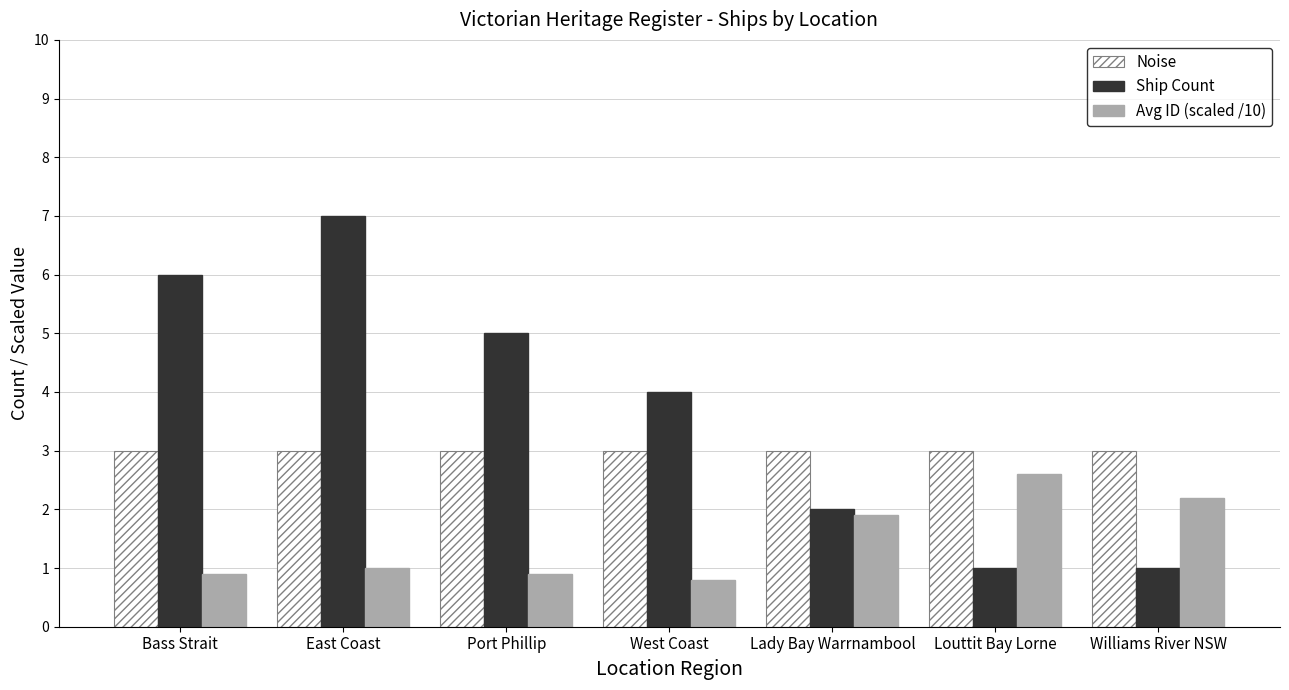

Which series has the largest range (max minus min)?

Ship Count